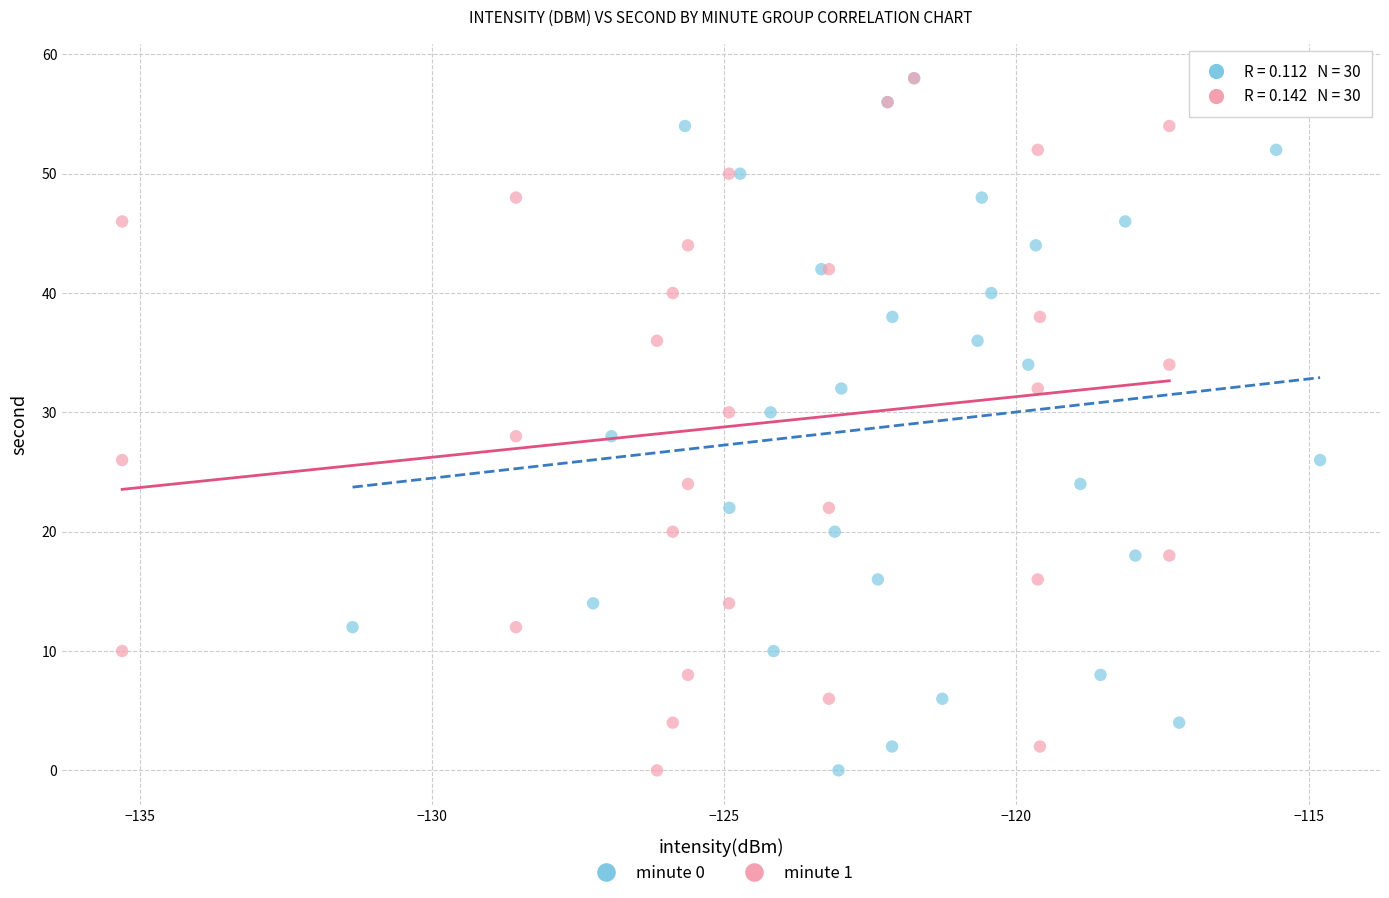

What are all the series names shown in the legend?

minute 0, minute 1